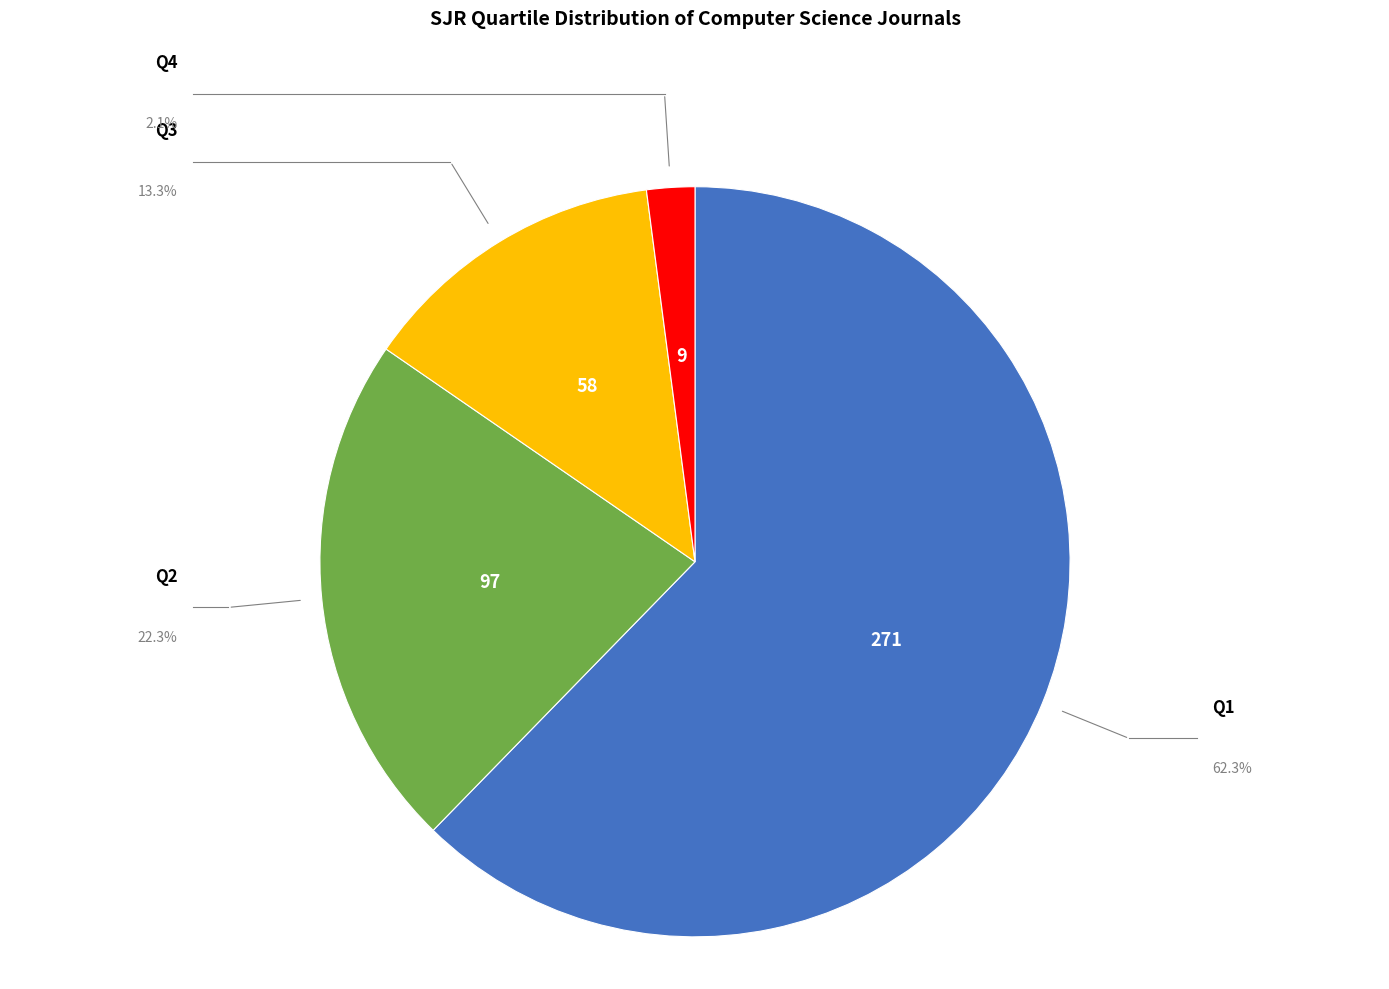

Does any single category account for the majority?

Yes